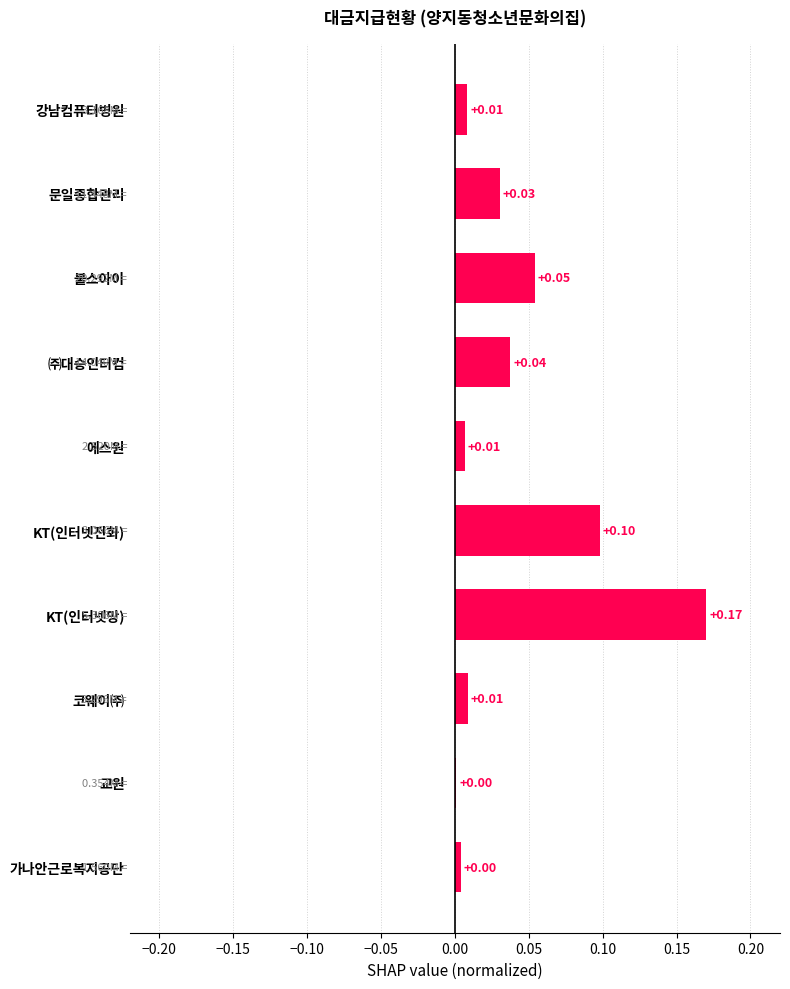

Which category has the highest value across all series?

KT(인터넷망)